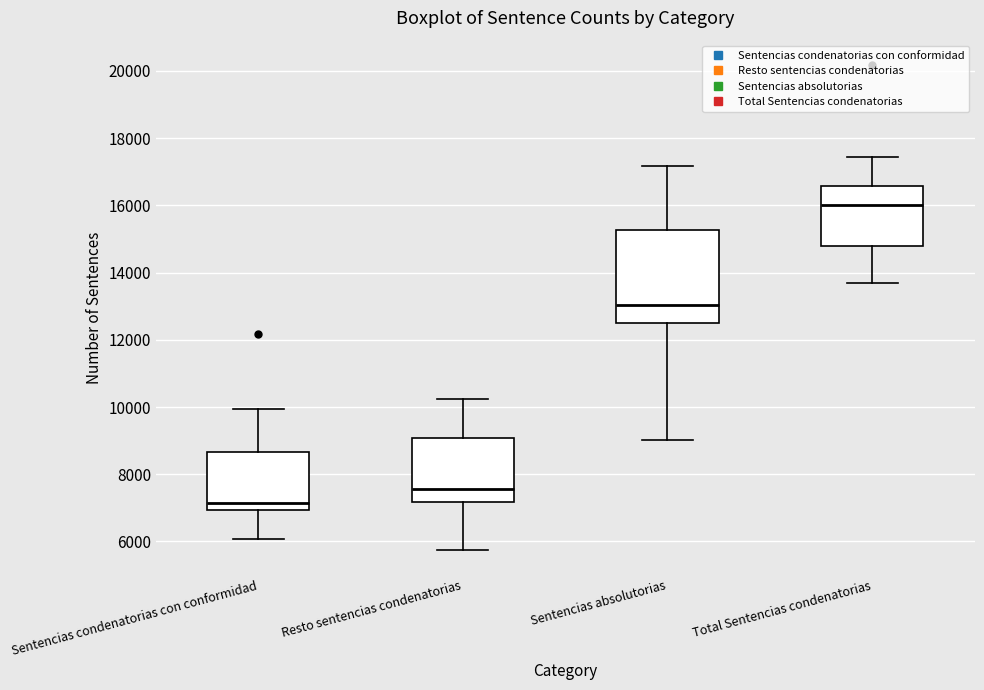

Reading left to right, read every box against the y-axis: the position of its median line, the range the box covers, and the ends of its whiskers. The values are not printed on the chart, so give them approximately, as read against the axis.

Sentencias condenatorias con conformidad: median 7200, box 7000 to 8600, whiskers 6000 to 10000
Resto sentencias condenatorias: median 7600, box 7200 to 9000, whiskers 5800 to 10200
Sentencias absolutorias: median 13000, box 12600 to 15200, whiskers 9000 to 17200
Total Sentencias condenatorias: median 16000, box 14800 to 16600, whiskers 13800 to 17400